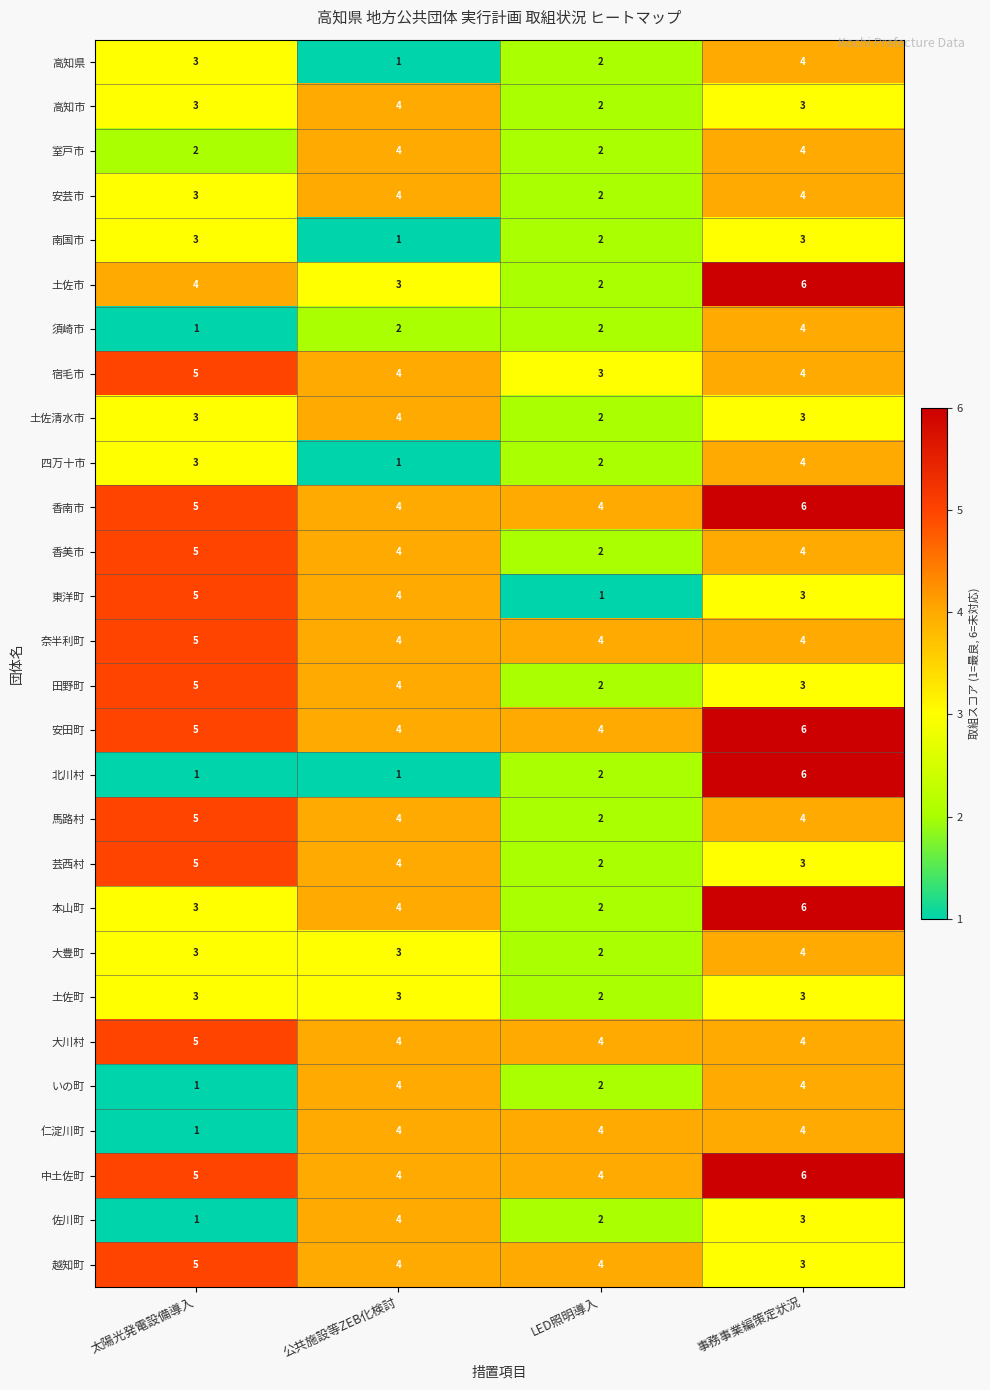

What is the total value across all series at 公共施設等ZEB化検討?

95